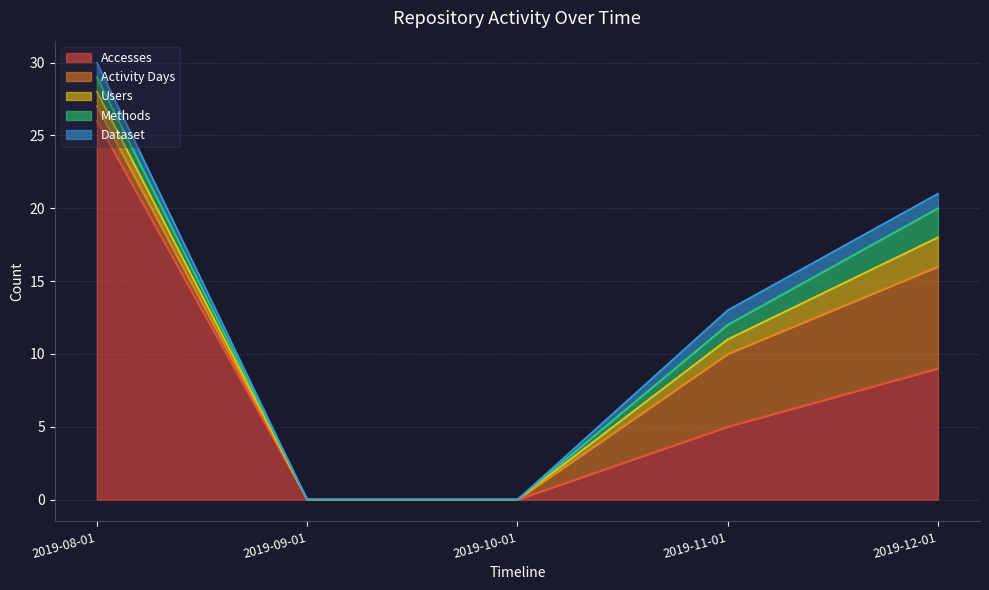

True or false: Accesses and Dataset intersect in this chart.

False